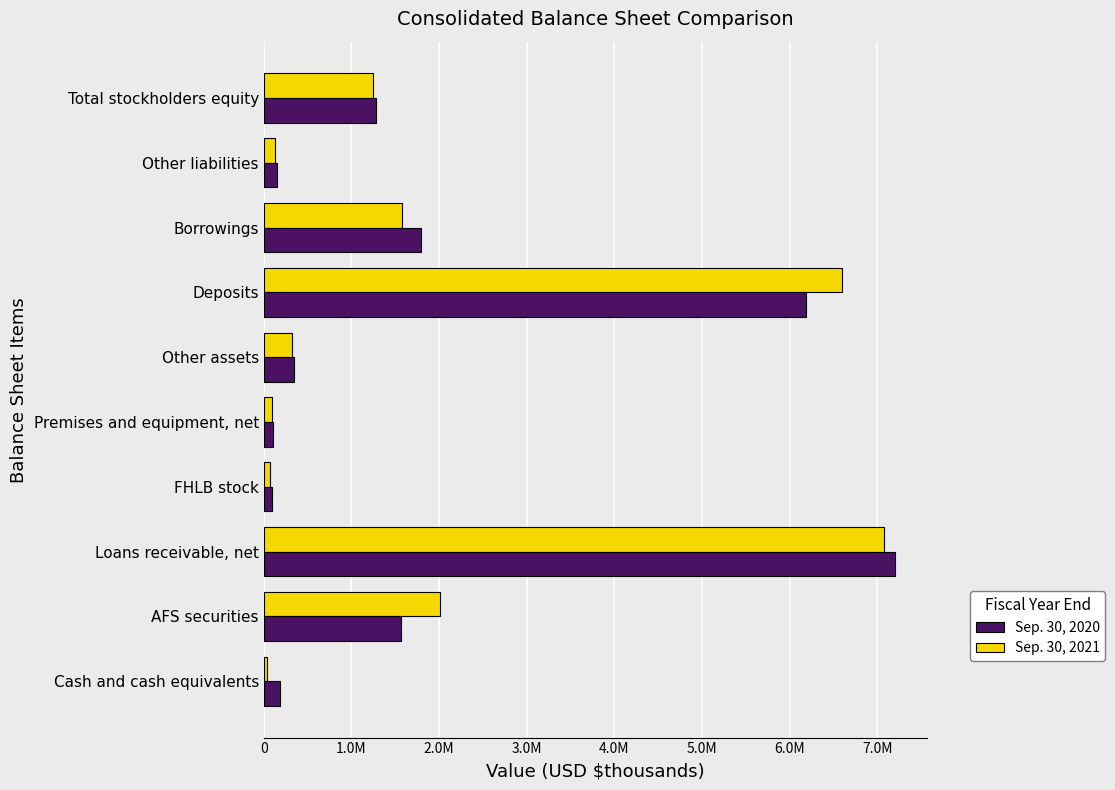

What are all the series names shown in the legend?

Sep. 30, 2020, Sep. 30, 2021